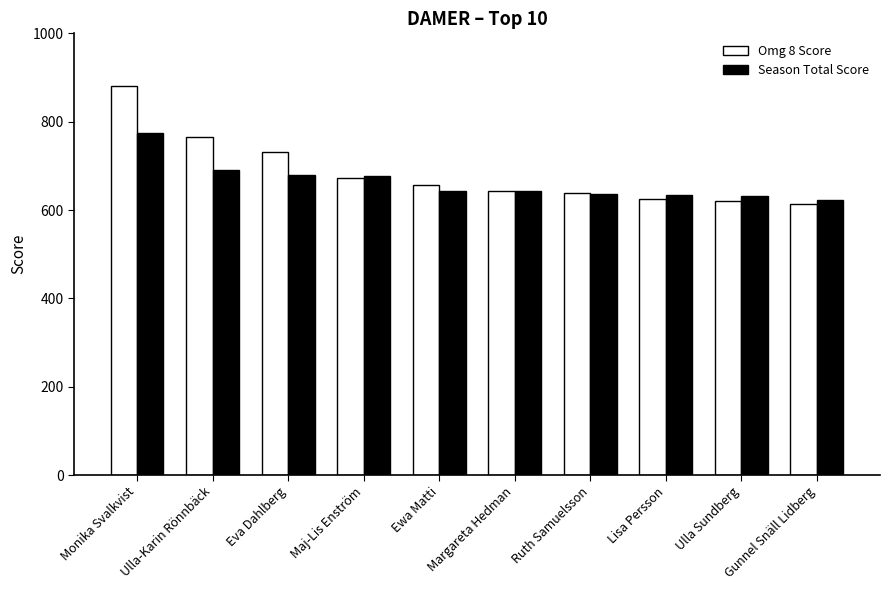

Where is Season Total Score nearest to the value 698?

Ulla-Karin Rönnbäck